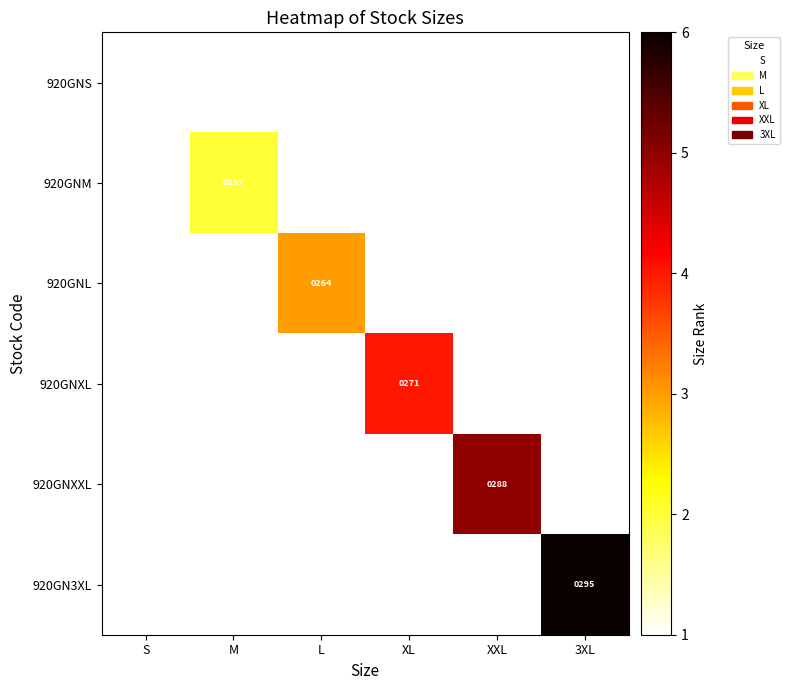

At how many categories does at least one series exceed 0?

6